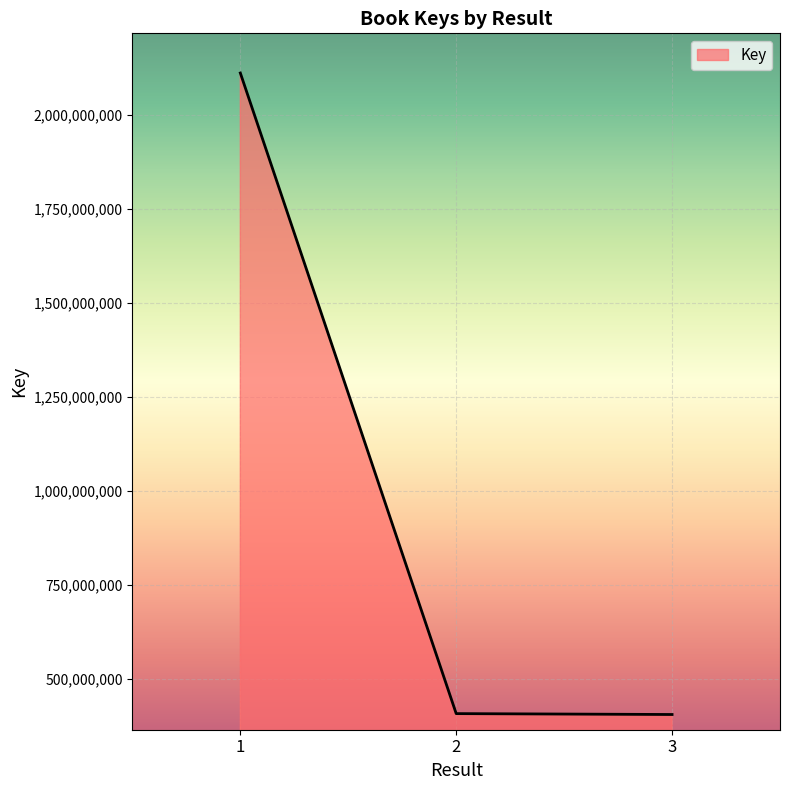

What is the maximum value shown in the chart?

2112056382